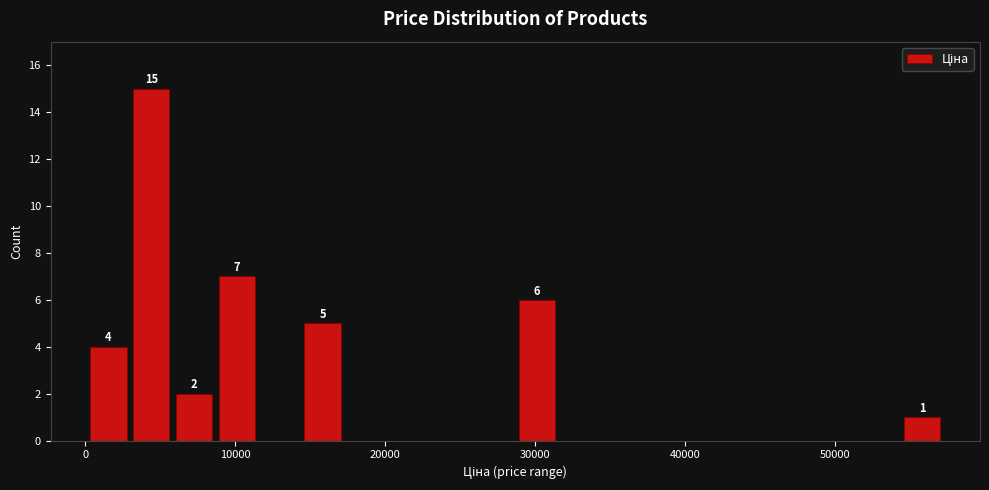

Read against the x-axis, roughly where is the centre of the tallest bar?

4000